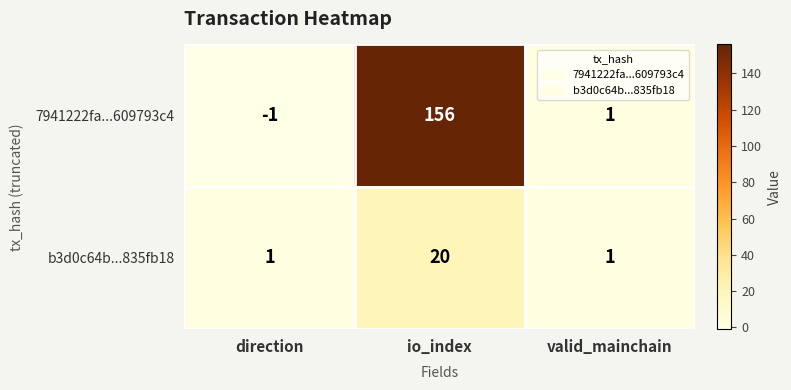

Between direction and valid_mainchain, which series saw the biggest shift?

7941222fa...609793c4